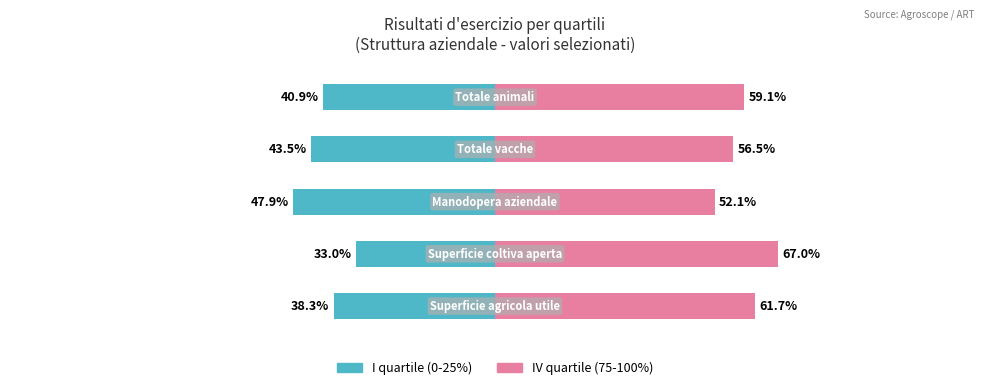

The value of II quartile (25-50%) at Superficie coltiva aperta is 10.6. True or false?

False